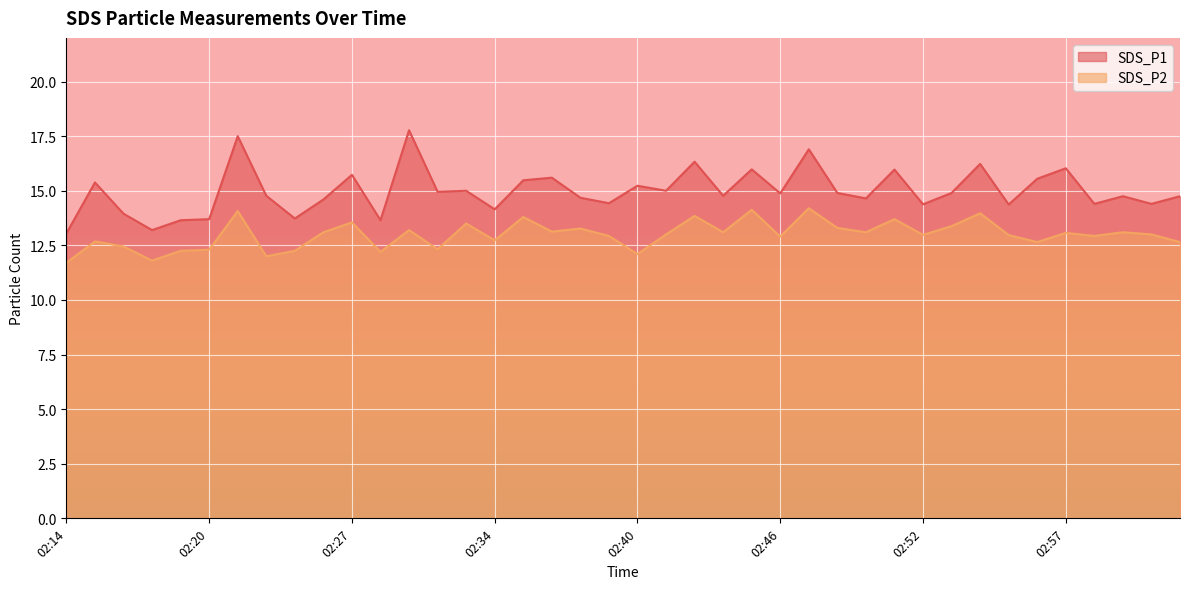

What position from the right is 02:46?

15